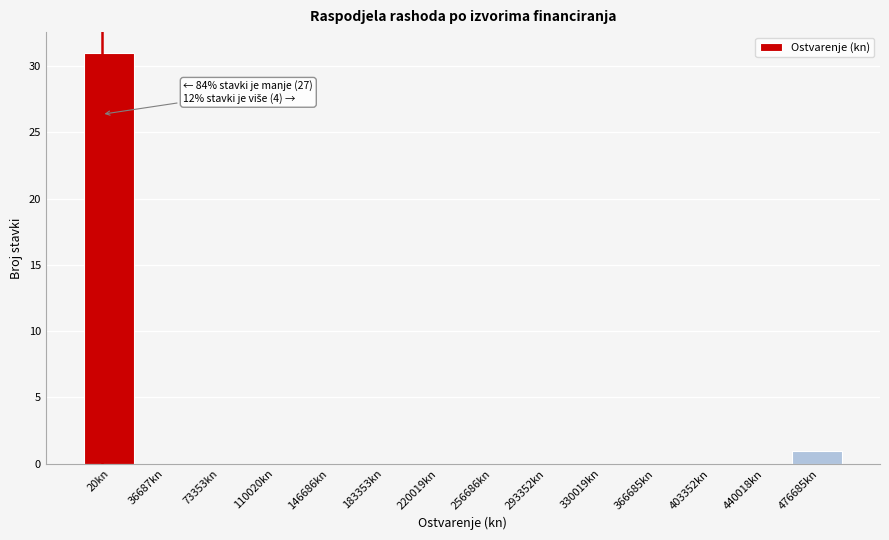

Reading left to right, transcribe all the data shown in this chart.

20kn=31	36687kn=0	73353kn=0	110020kn=0	146686kn=0	183353kn=0	220019kn=0	256686kn=0	293352kn=0	330019kn=0	366685kn=0	403352kn=0	440018kn=0	476685kn=1